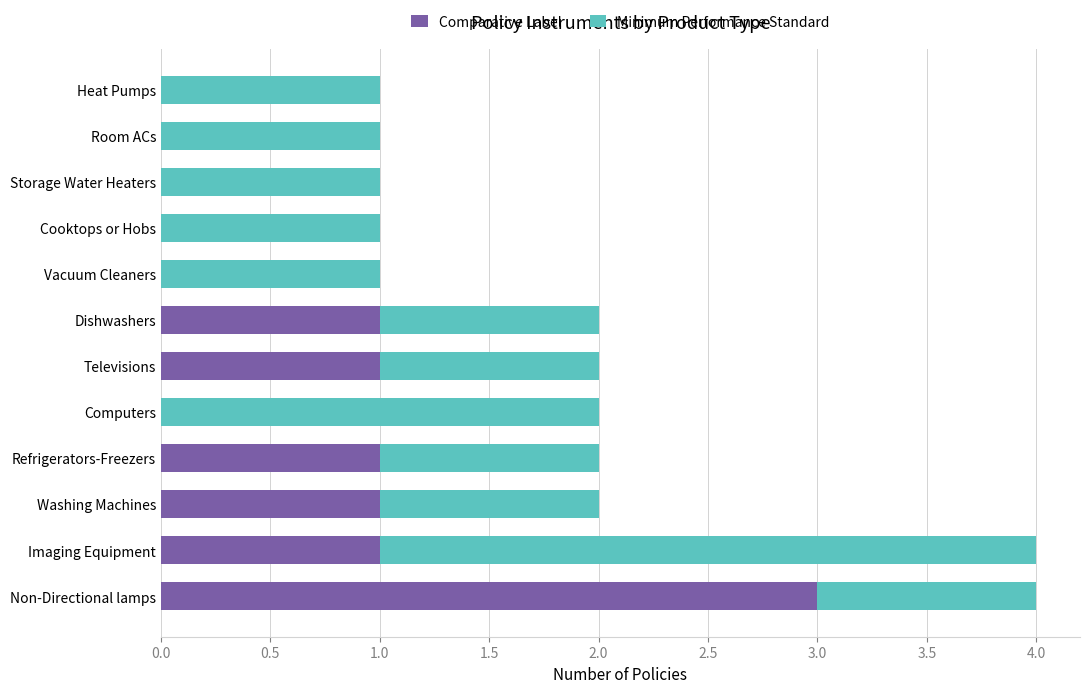

What is the sum of all Comparative Label values?

8